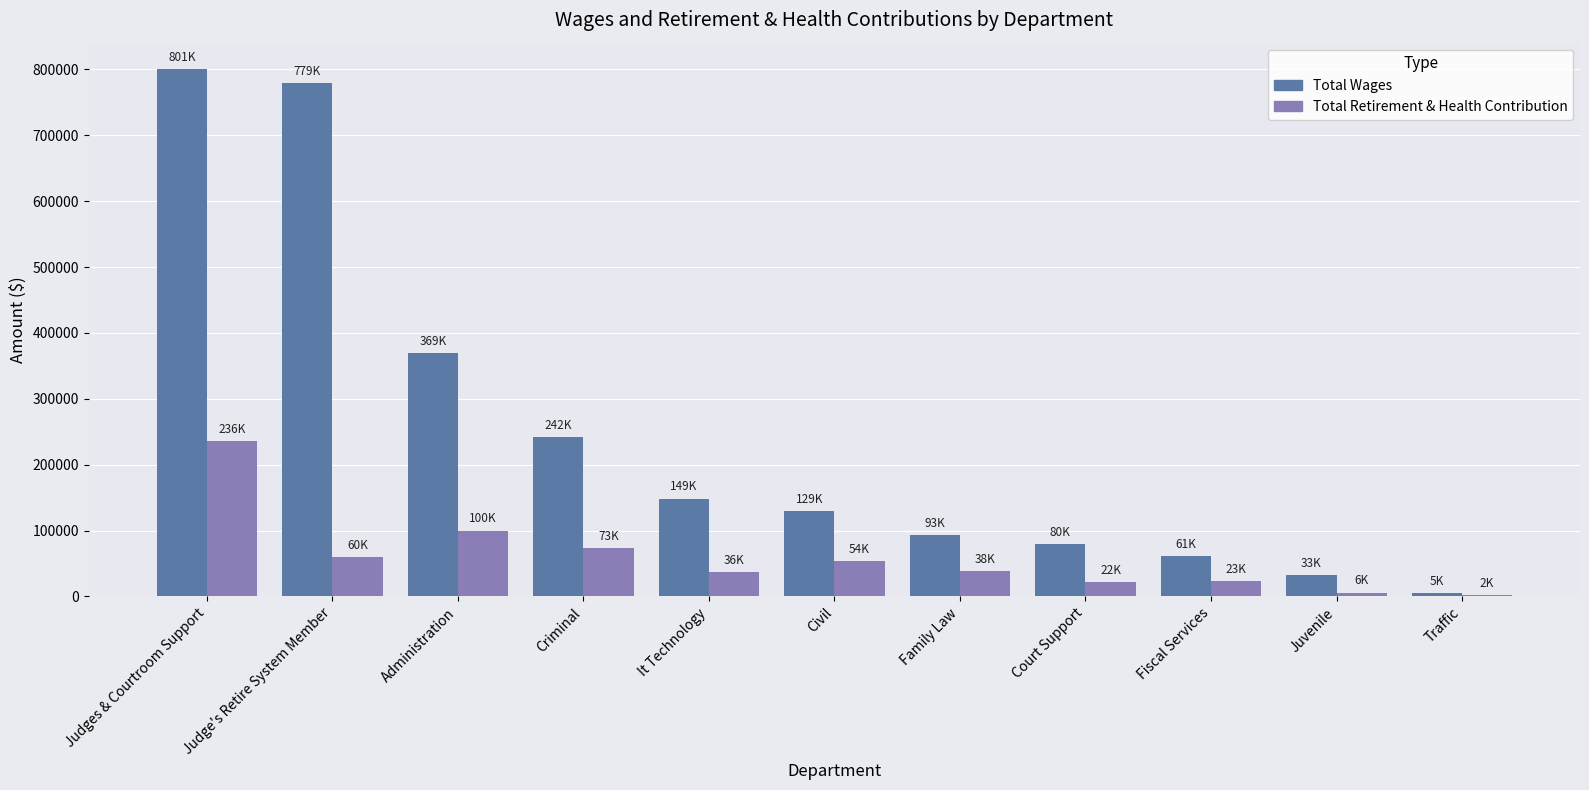

The Total Wages series shows 157124 at Family Law. True or false?

False